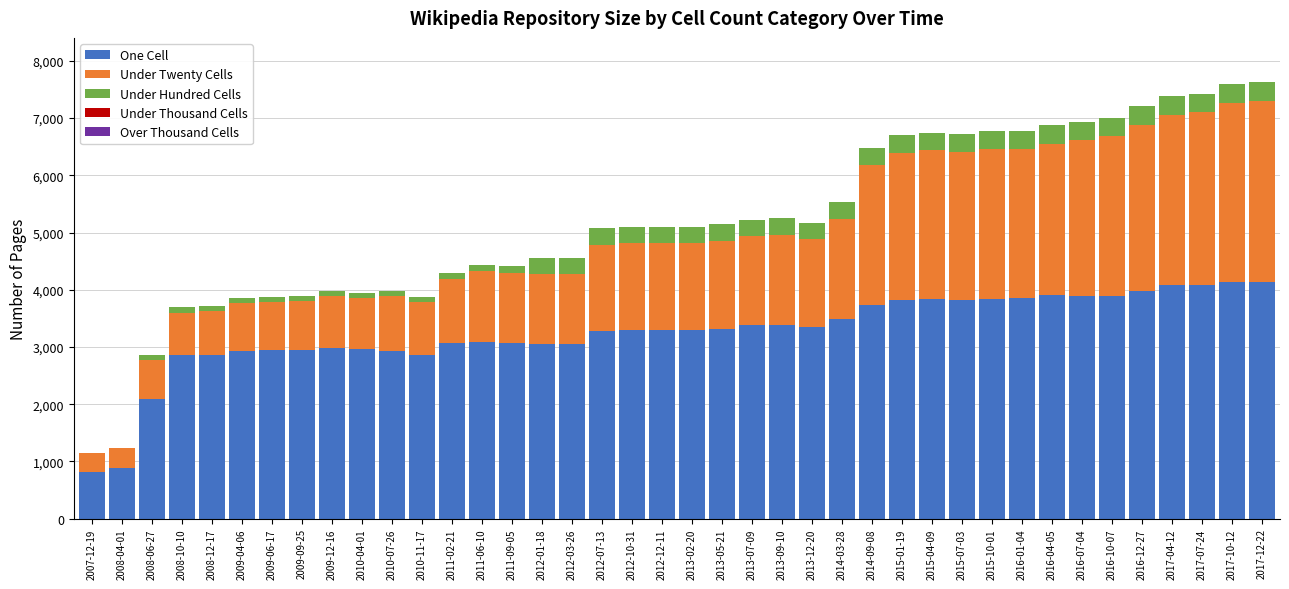

What is the maximum value for One Cell?

4142